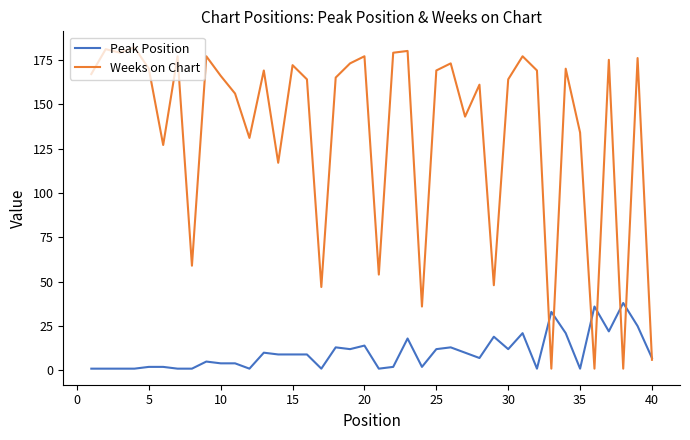

What is the sum of all Peak Position values?

402